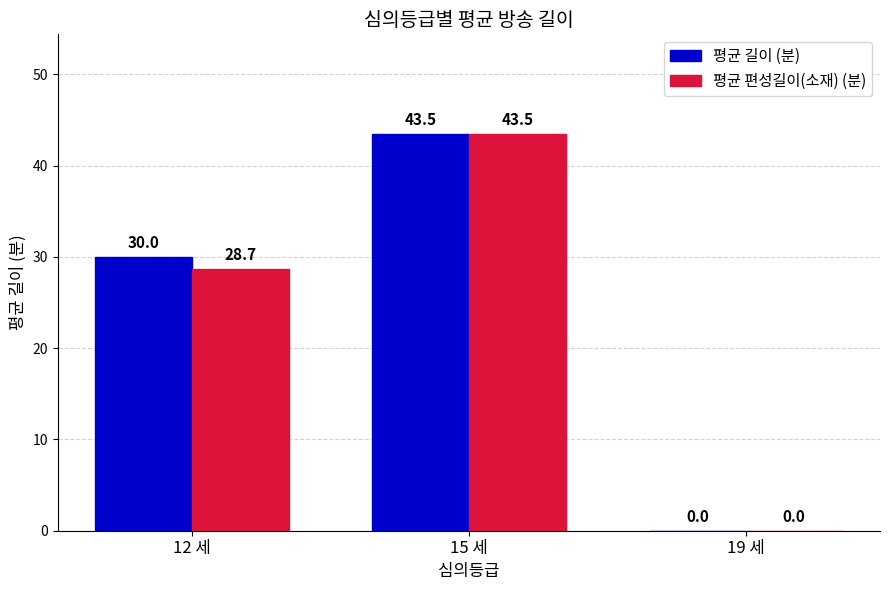

Is the value of 평균 편성길이(소재) (분) at 12 세 greater than the value of 평균 길이 (분) at 15 세?

No